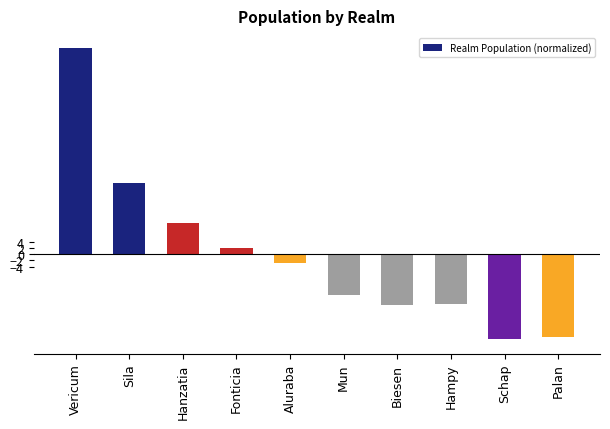

What is the difference between the second highest and second lowest values?

50.5